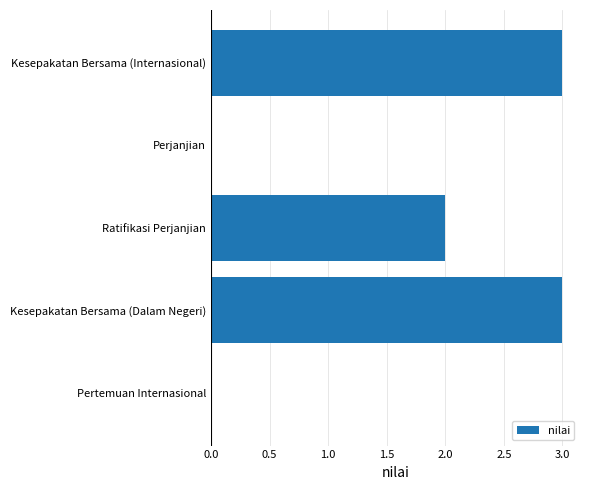

Are the bars horizontal?

Yes